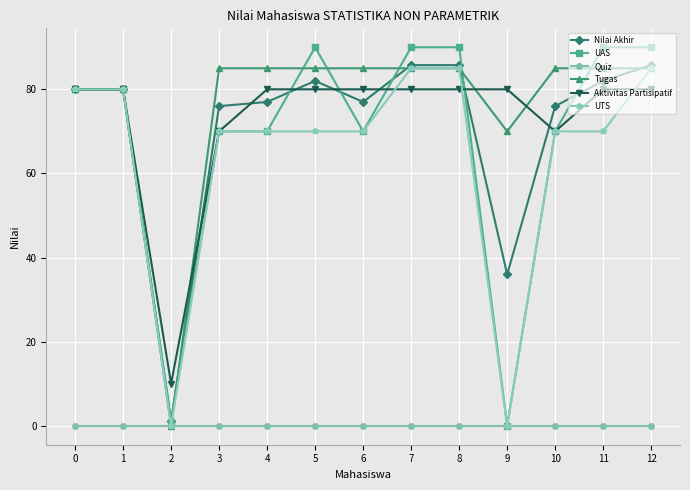

Which series has the largest total across all categories?

Tugas